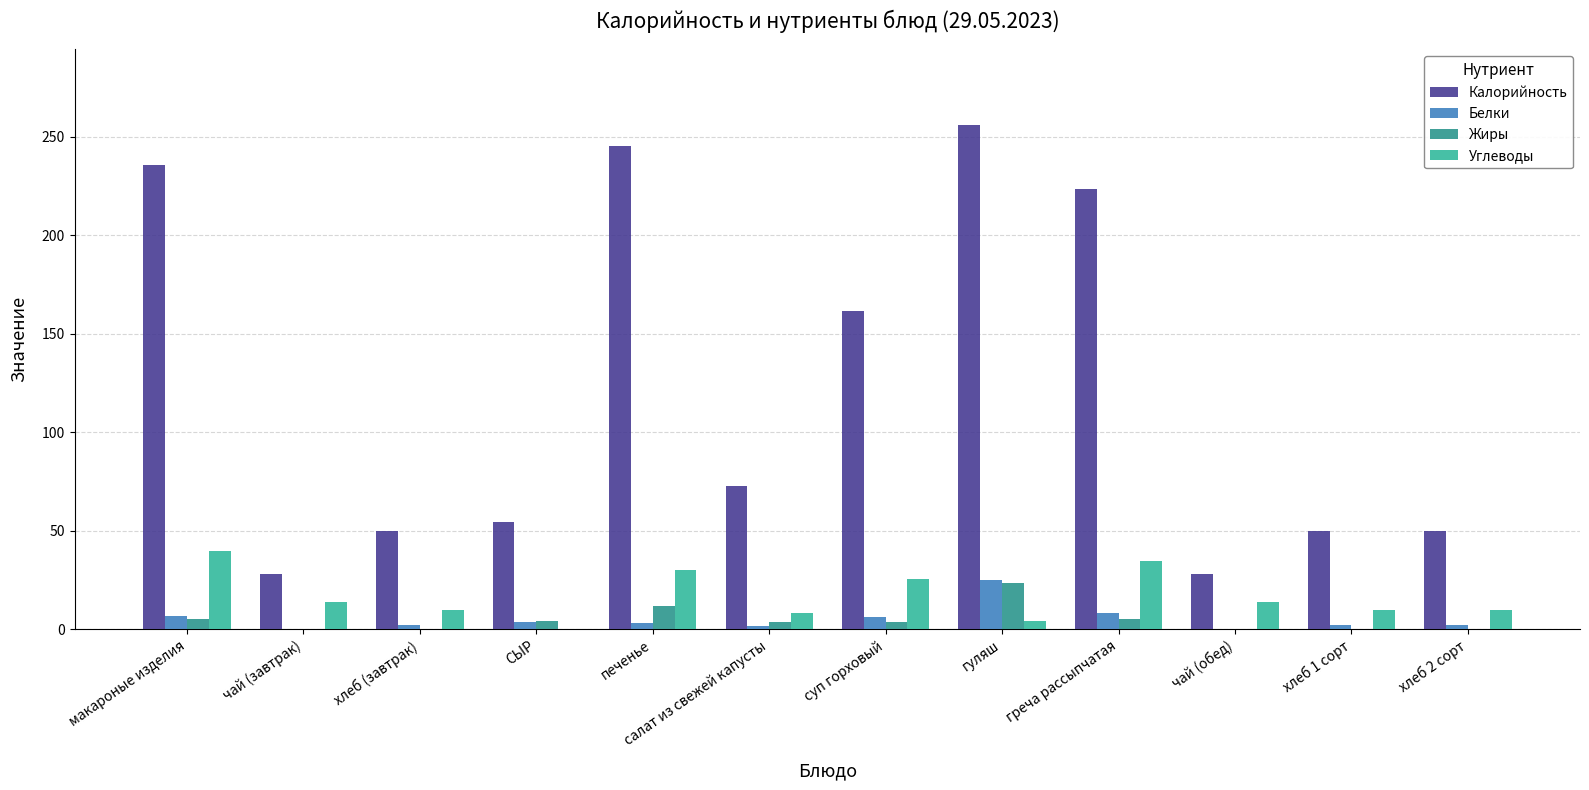

Which series has the largest total across all categories?

Калорийность